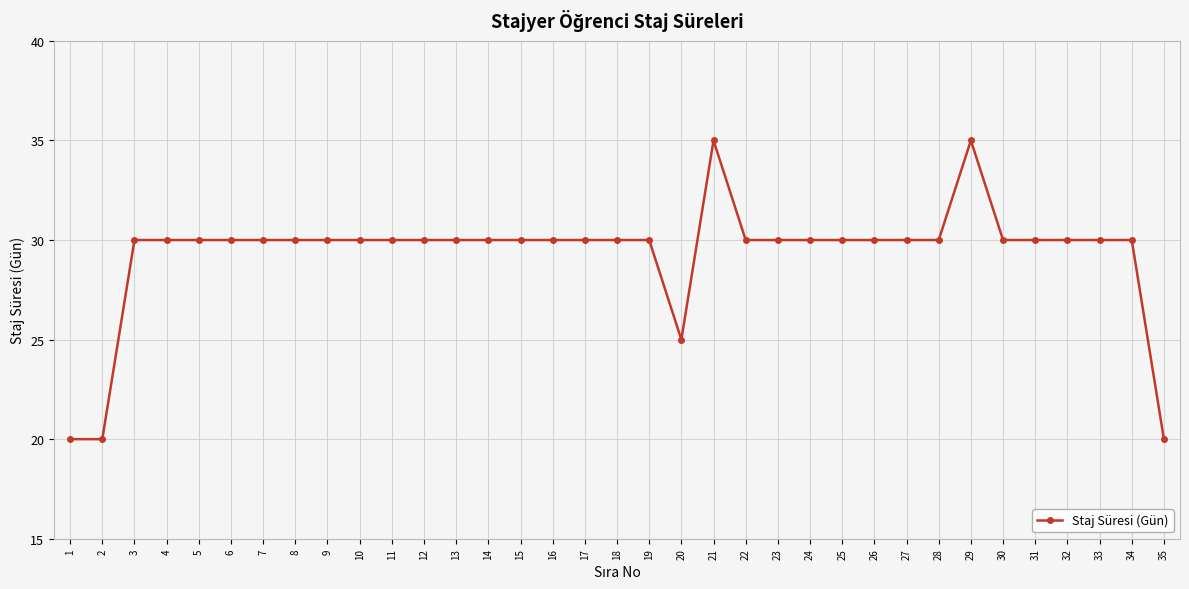

Reading left to right, list all the values displayed in this chart.

20	20	30	30	30	30	30	30	30	30	30	30	30	30	30	30	30	30	30	25	35	30	30	30	30	30	30	30	35	30	30	30	30	30	20